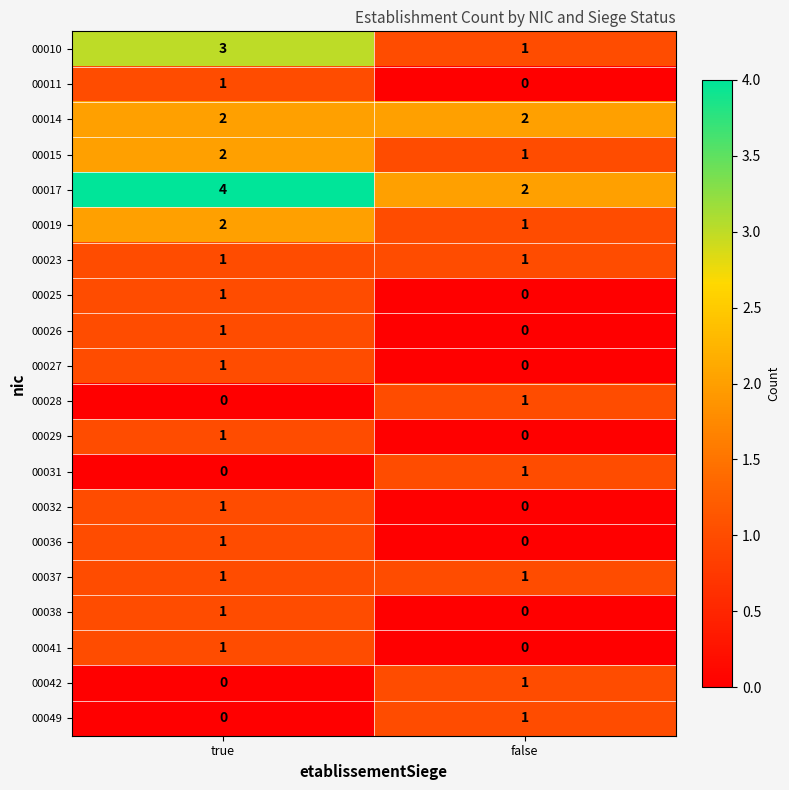

Which label corresponds to the largest value in the chart?

true